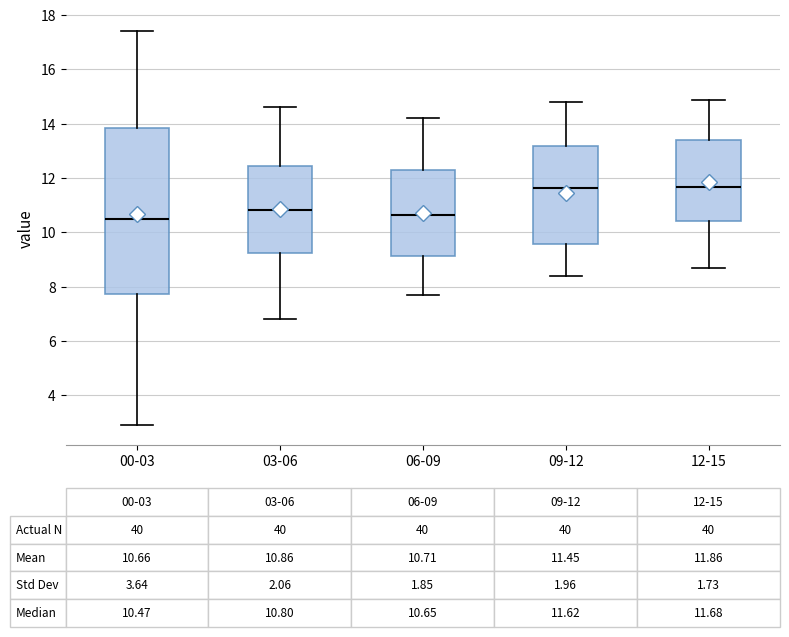

Comparing the boxes themselves (not the whiskers), which one is the tallest?

00-03